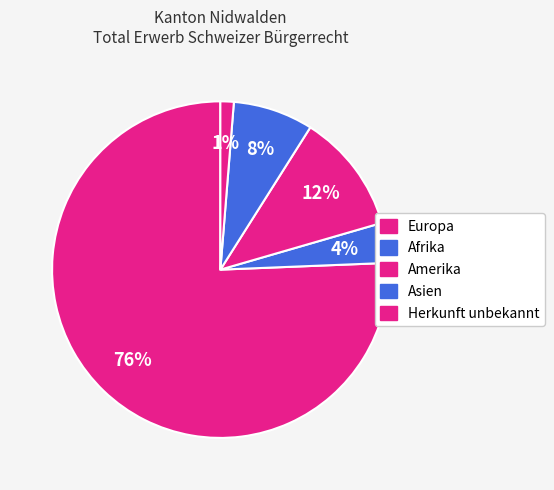

How many segments does this pie chart have?

5